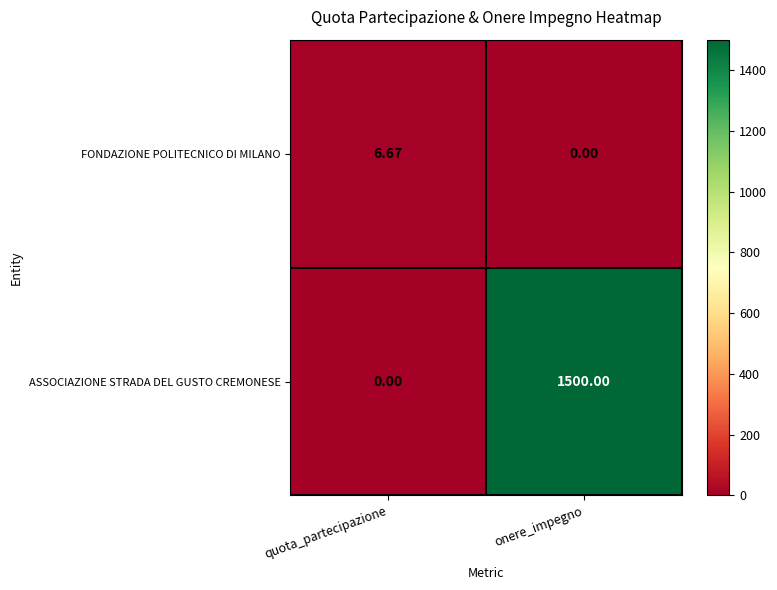

Which category has the lowest value in the ASSOCIAZIONE STRADA DEL GUSTO CREMONESE series?

quota_partecipazione